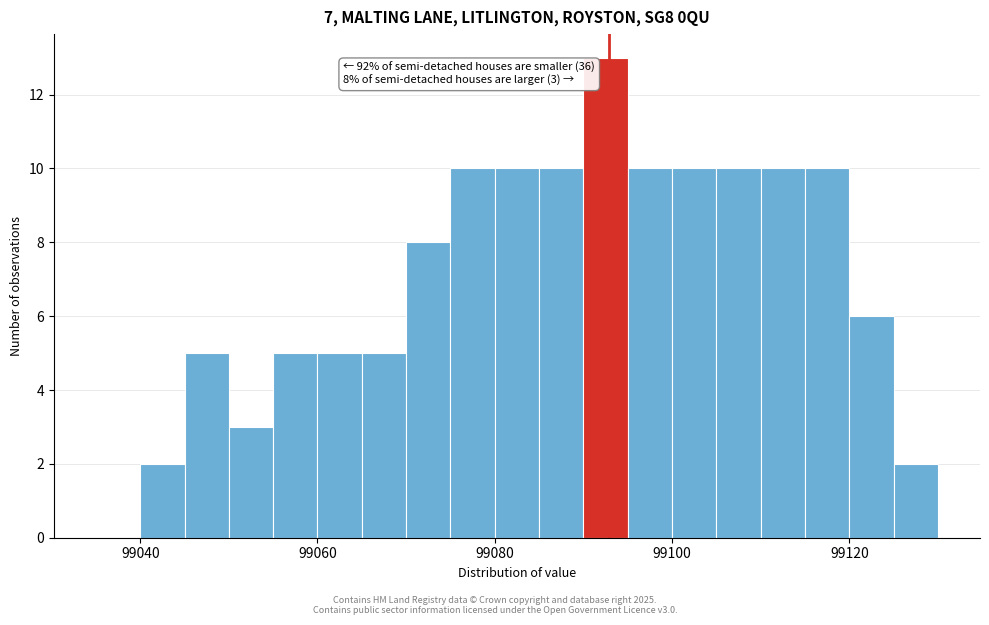

Around what value on the x-axis is the tallest bar? Give the approximate position of its centre, as read against the axis.

99092